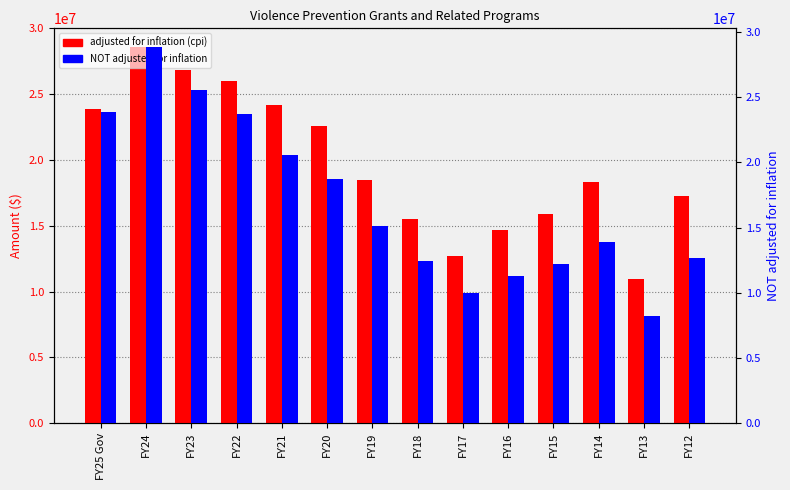

What is the approximate value of adjusted for inflation (cpi) at FY25 Gov, to the nearest 10?

23840360